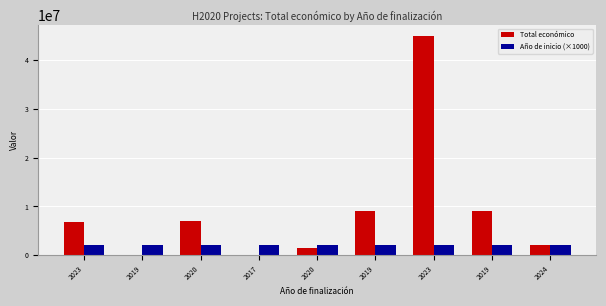

How many data points does each series have?

9